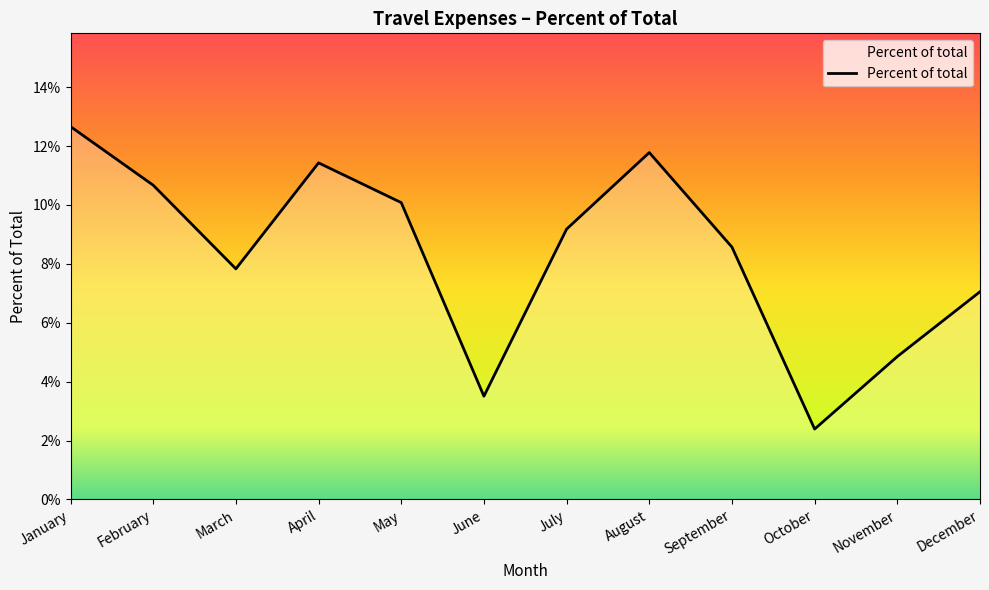

Rank the categories by value from highest to lowest.

January, August, April, February, May, July, September, March, December, November, June, October